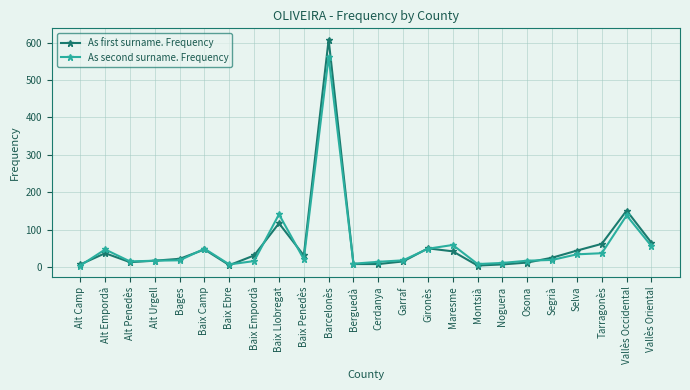

Which label corresponds to the largest value in the chart?

Barcelonès